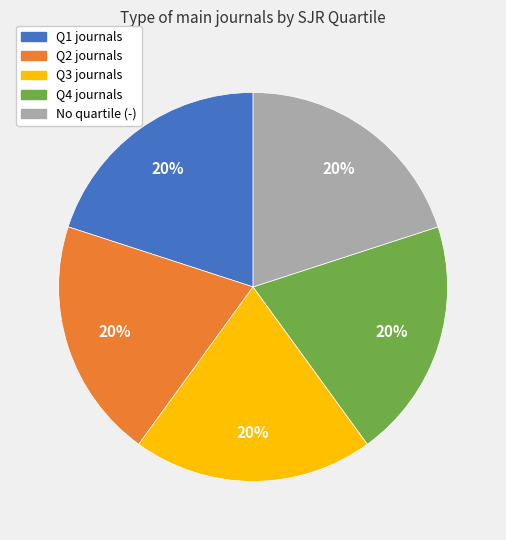

Is there a majority slice in this chart?

No